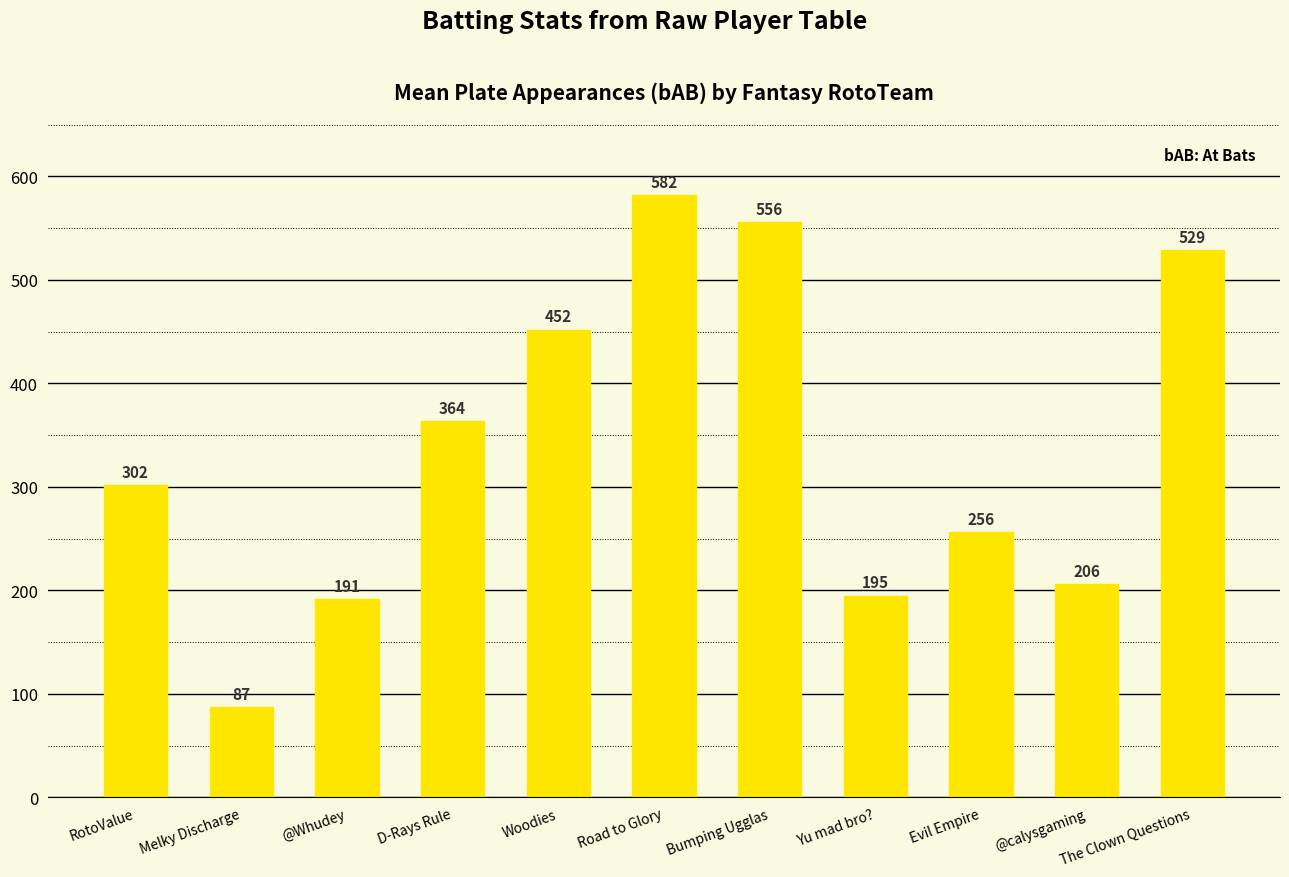

The value at @calysgaming is 51.1. True or false?

False